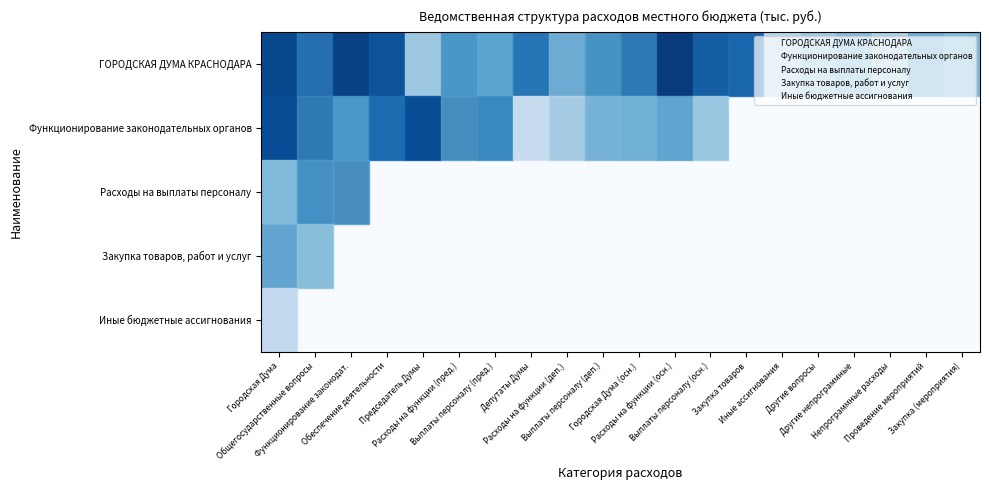

Is it true that Закупка товаров, работ и услуг equals 4.9 at Проведение мероприятий?

False